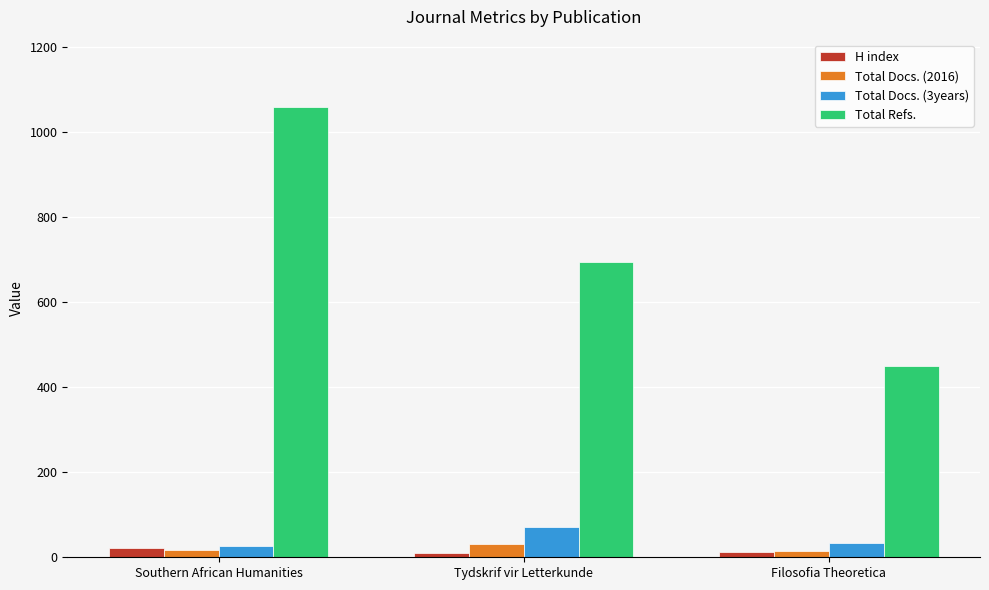

At which category does the chart reach its peak across all series?

Southern African Humanities